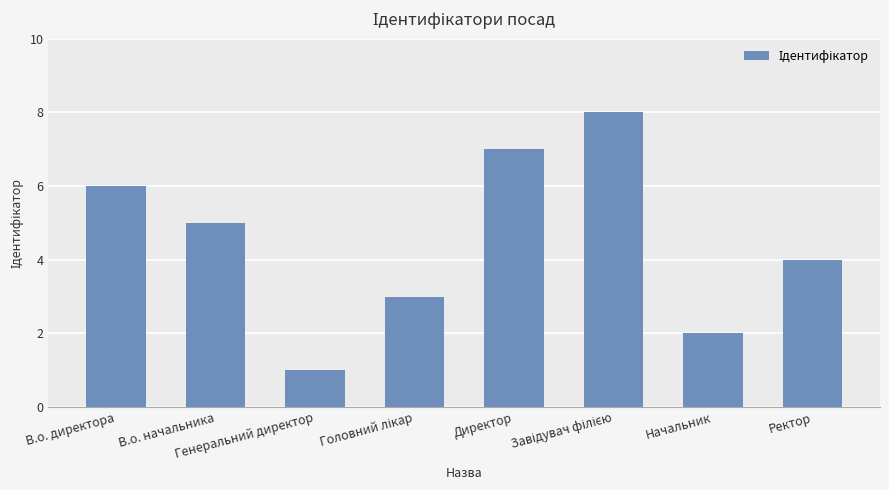

What is the label of the 4th bar from the right?

Директор